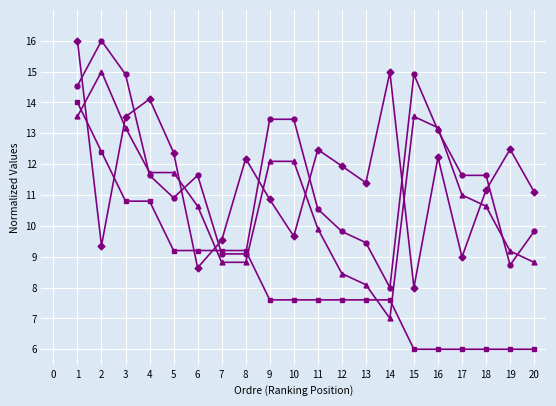

What is the smallest value displayed?

6.0